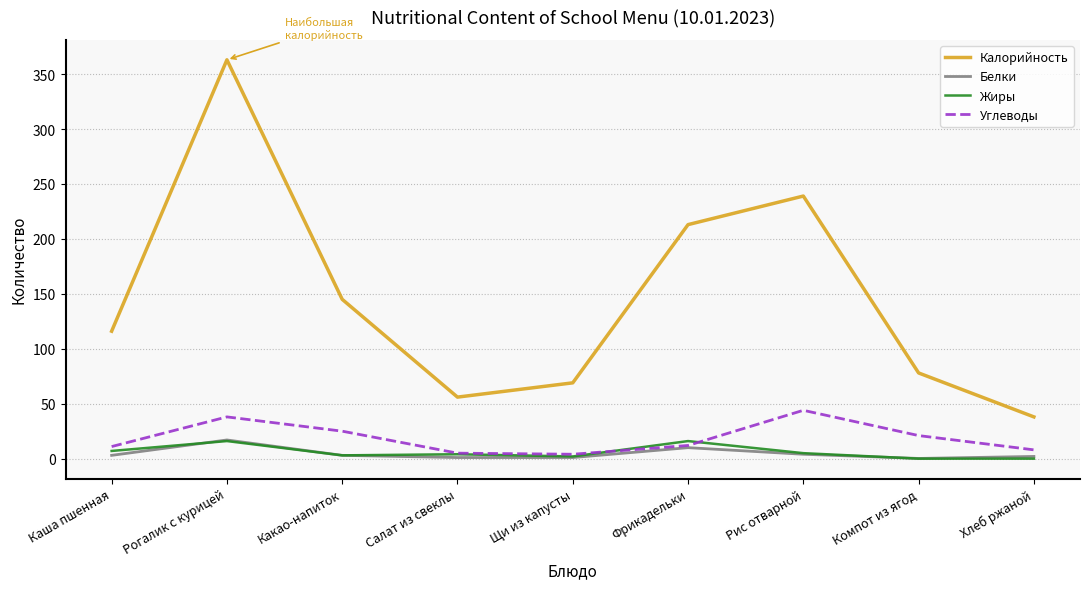

What is the maximum value for Белки?

17.0